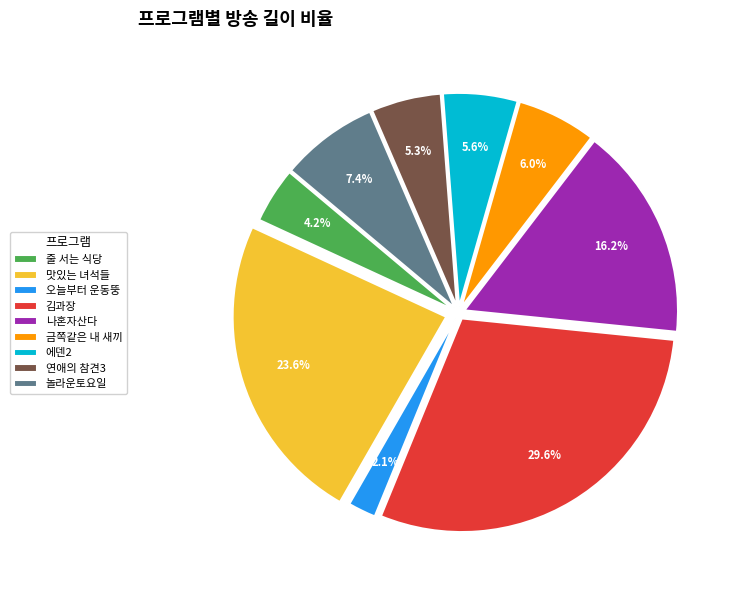

Which slice is the smallest?

오늘부터 운동뚱